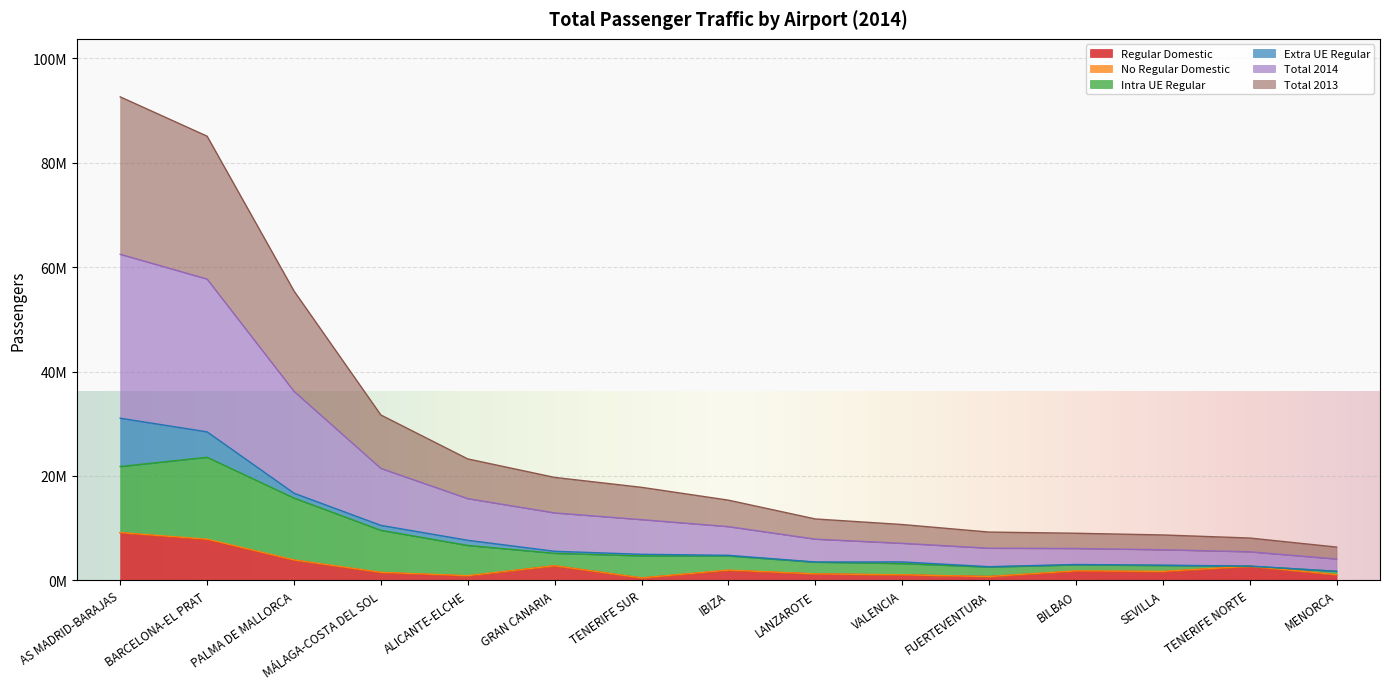

True or false: Total 2014 and Regular Domestic intersect in this chart.

False